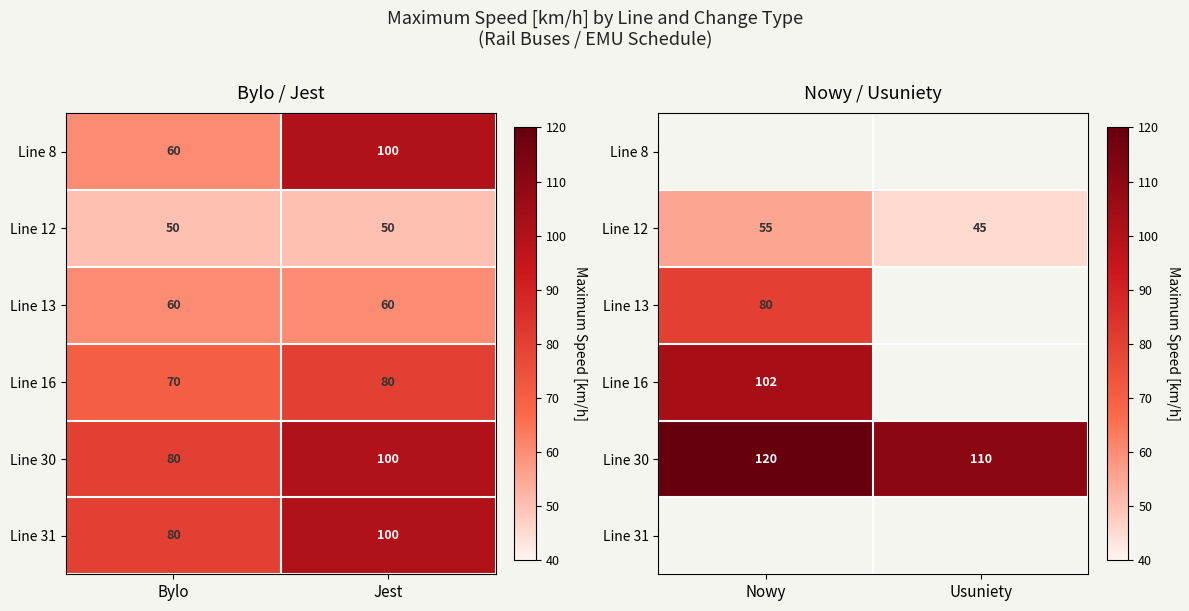

What is the sum of the Line 12 values at Usuniety and Nowy?

100.0